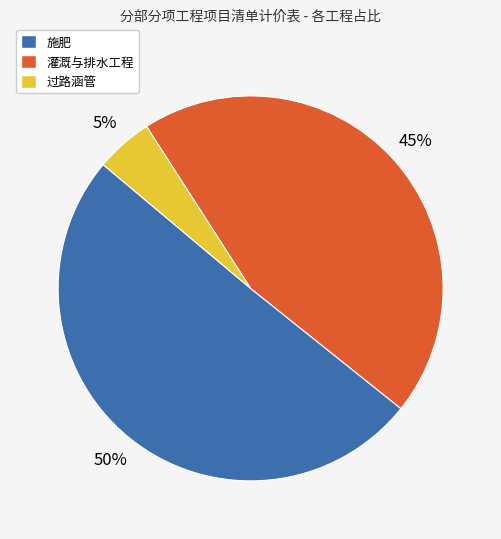

Which category accounts for the majority?

施肥